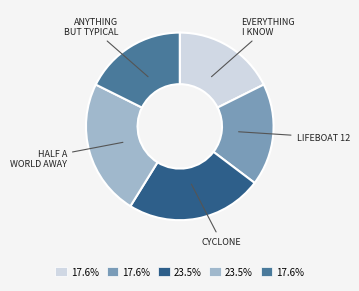

Is there any slice that represents more than half of the pie?

No